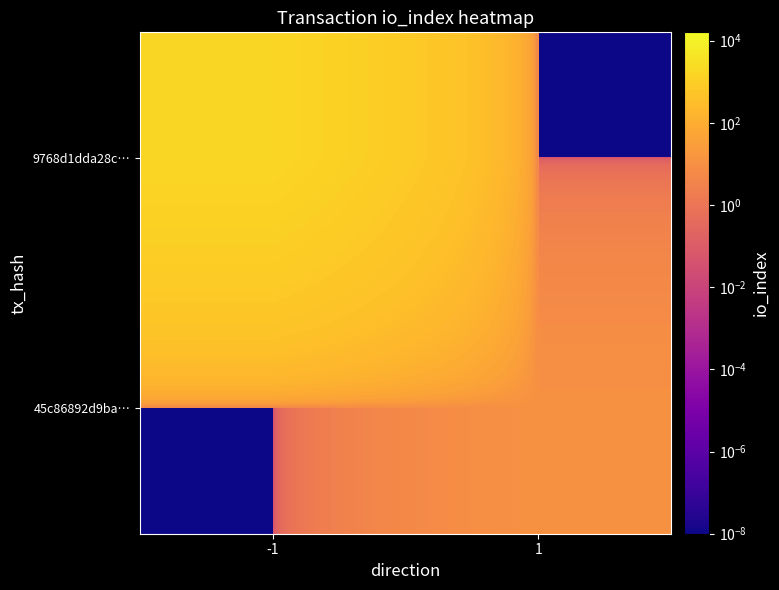

At which category is the sum across all series the highest?

-1